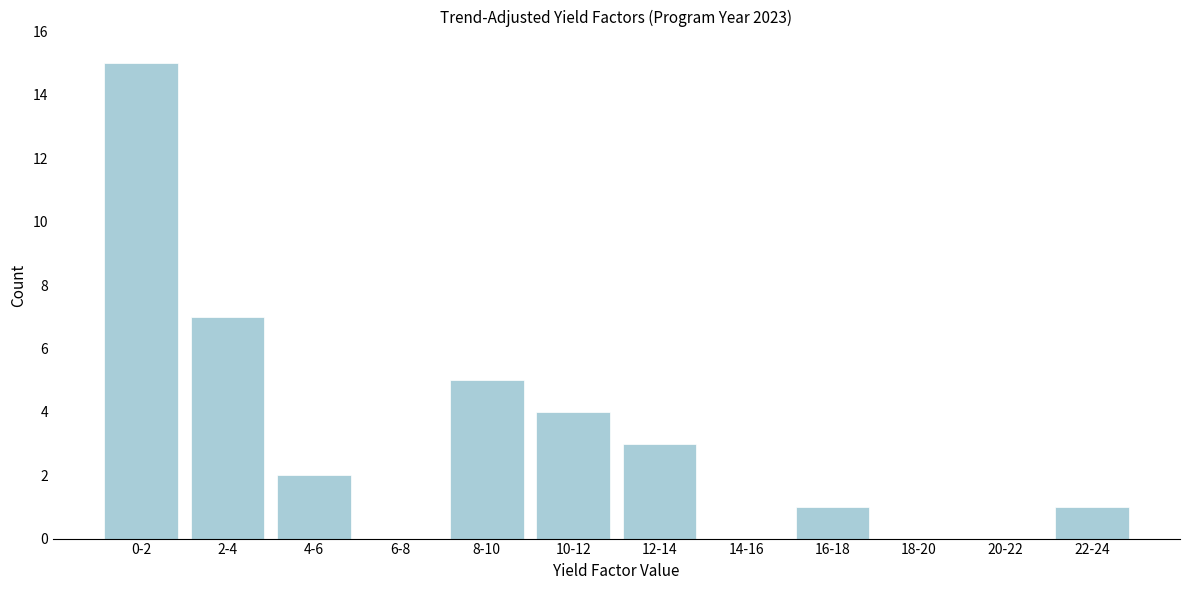

Reading left to right, extract all data points from this chart.

0-2=15	2-4=7	4-6=2	6-8=0	8-10=5	10-12=4	12-14=3	14-16=0	16-18=1	18-20=0	20-22=0	22-24=1